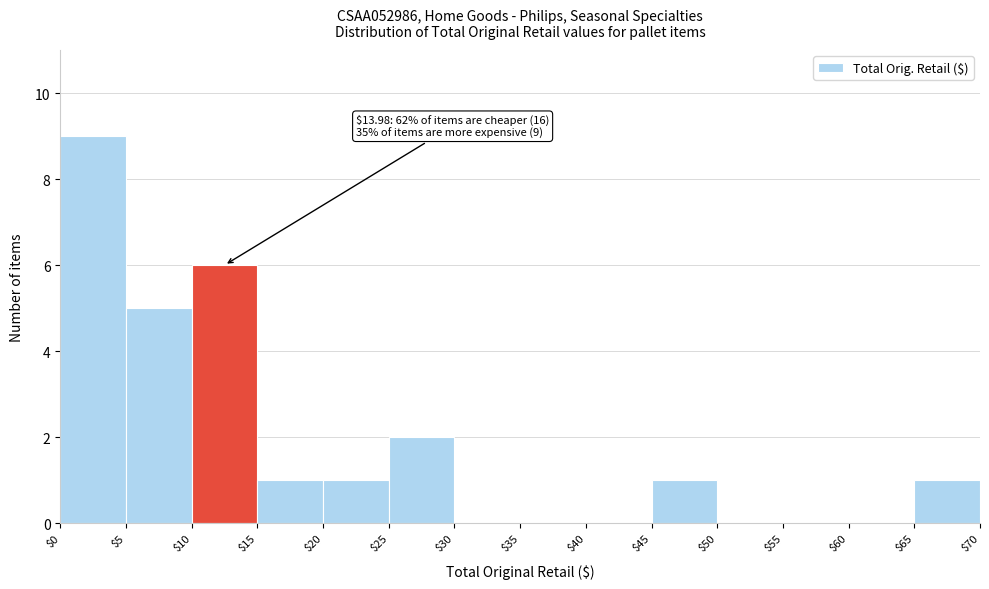

Which range on the x-axis has the tallest bar?

$0 to $5